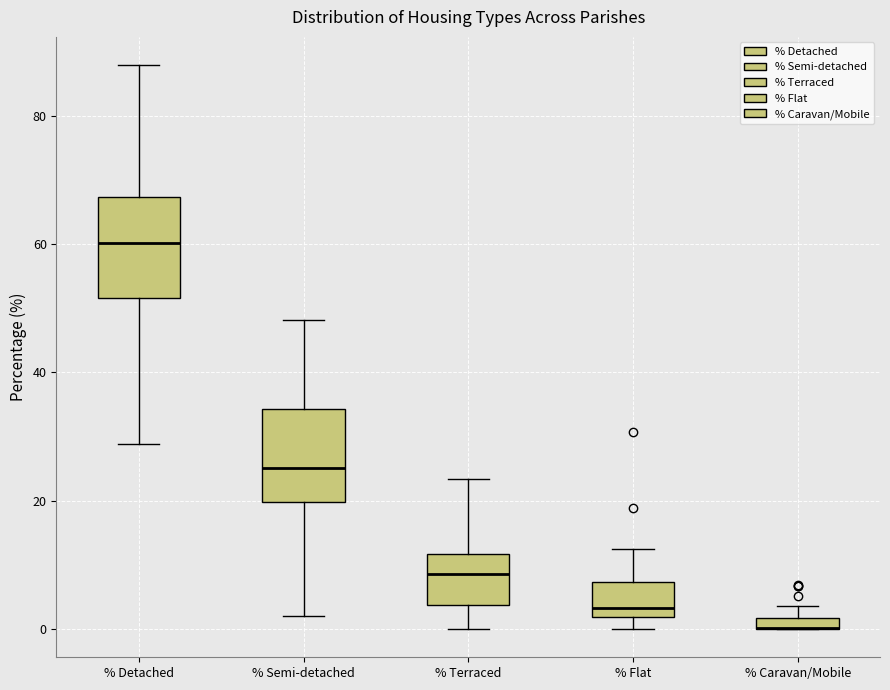

Where does the upper whisker of the box for % Terraced end on the y-axis? The values are not printed on the chart, so give them approximately, as read against the axis.

24